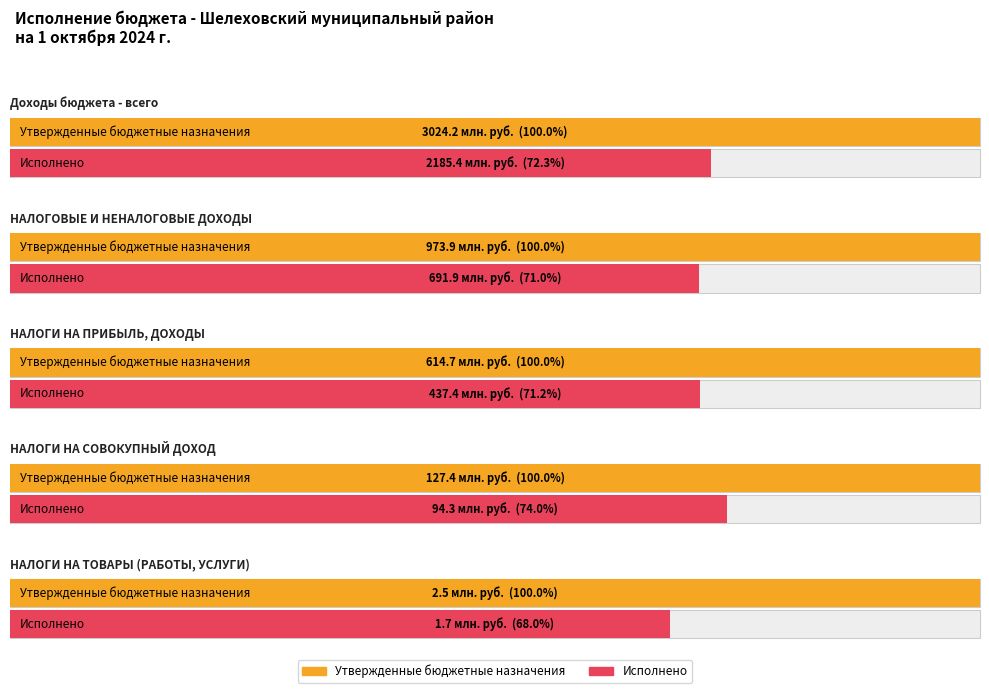

Which category has the lowest value in the Исполнено series?

НАЛОГИ НА ТОВАРЫ (РАБОТЫ, УСЛУГИ)